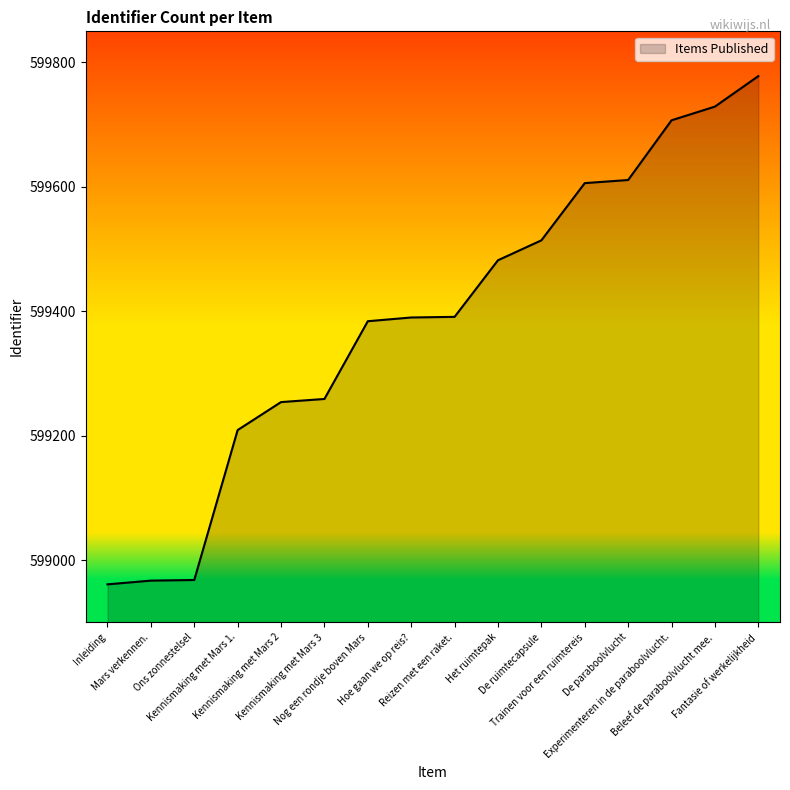

Is this an area chart (filled region under the line)?

Yes